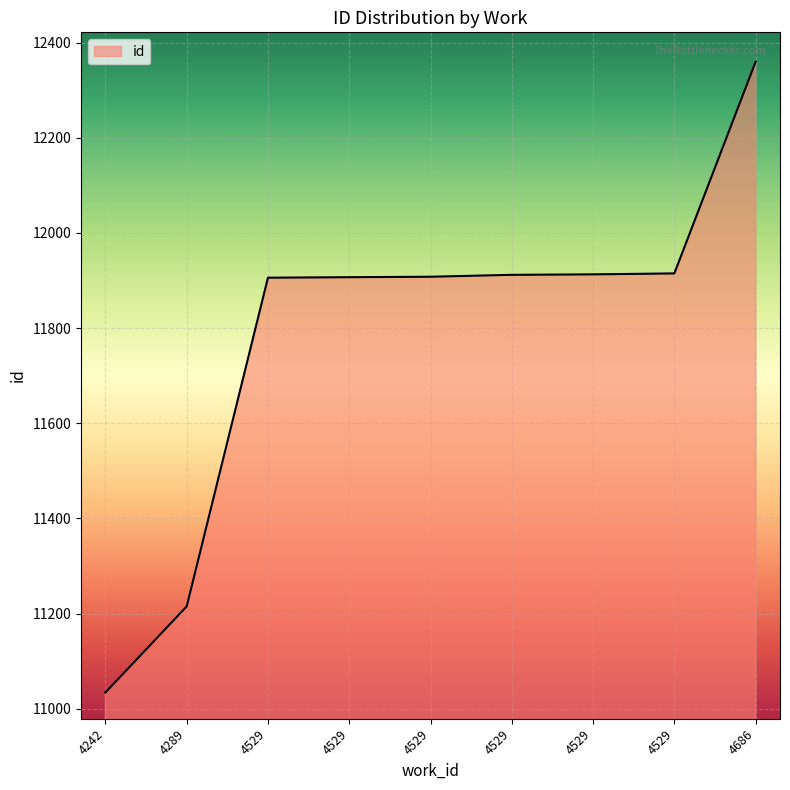

List the labels in order of value, largest first.

4686, 4529, 4529, 4529, 4529, 4529, 4529, 4289, 4242